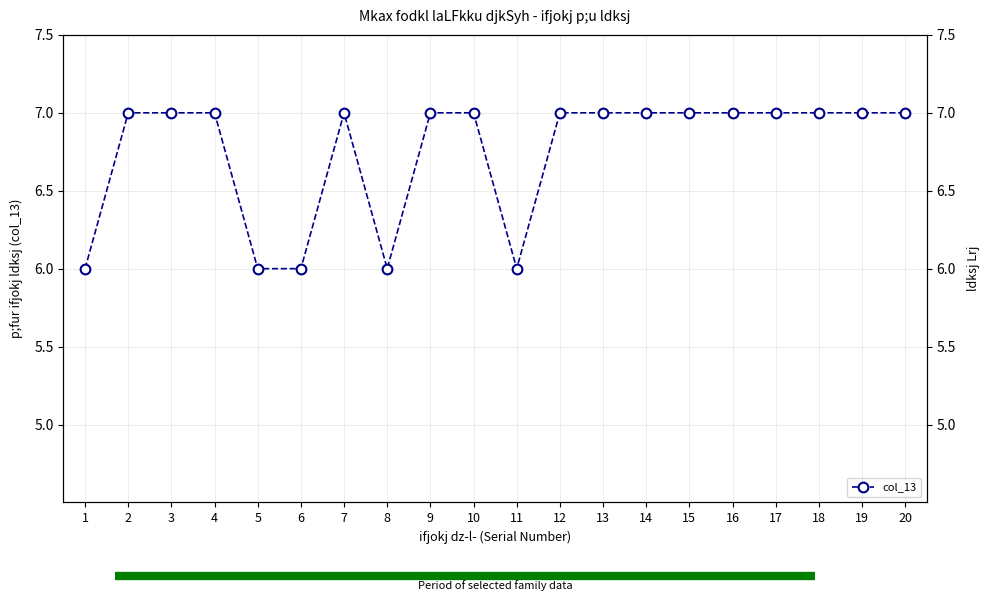

Does the chart have visible grid lines?

Yes